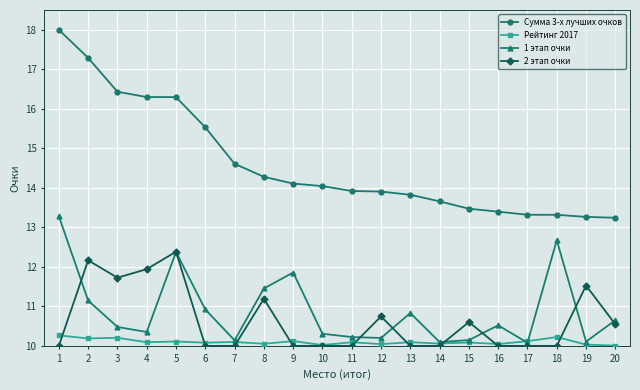

What is the difference between the second highest and minimum values in the Сумма 3-х лучших очков series?

4.0